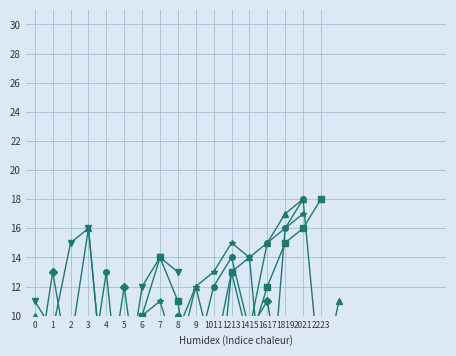

Does the chart have visible grid lines?

Yes